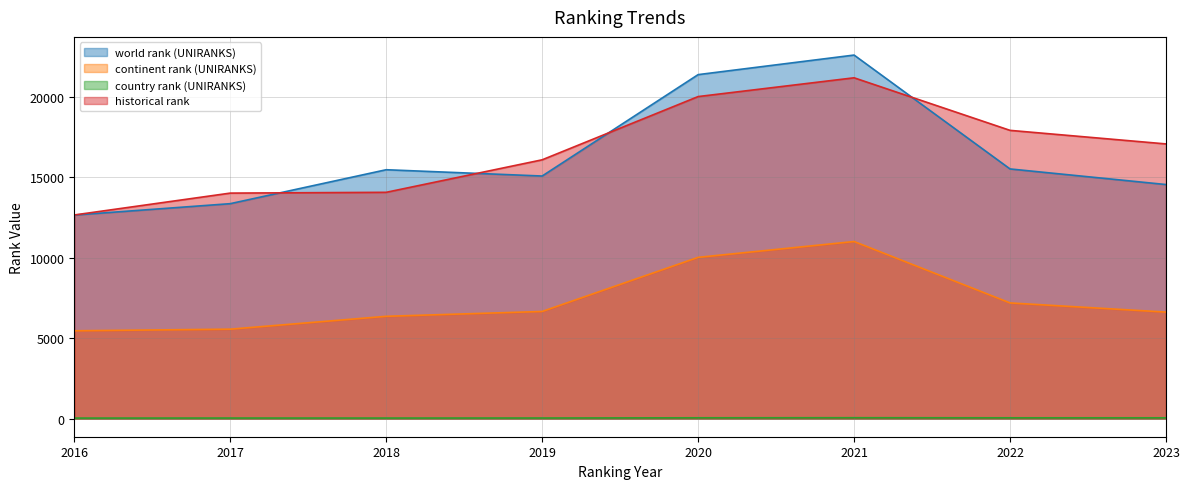

Count the number of data series in this chart.

4